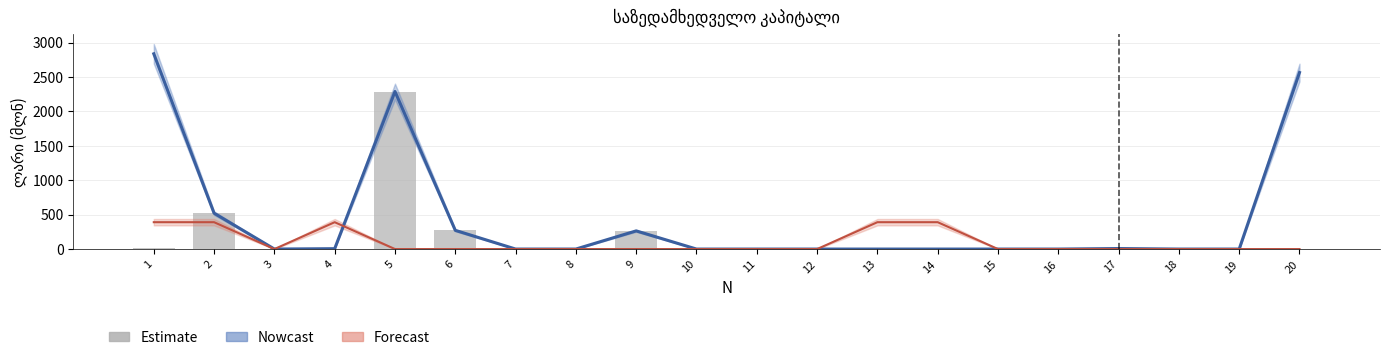

Does the chart contain stacked bars?

No